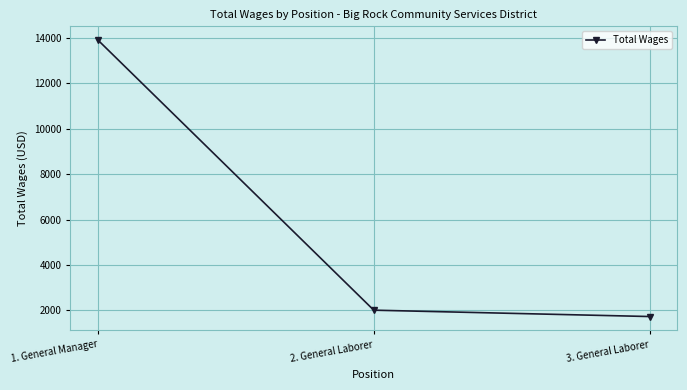

Reading left to right, extract all data points from this chart.

13897	2010	1730